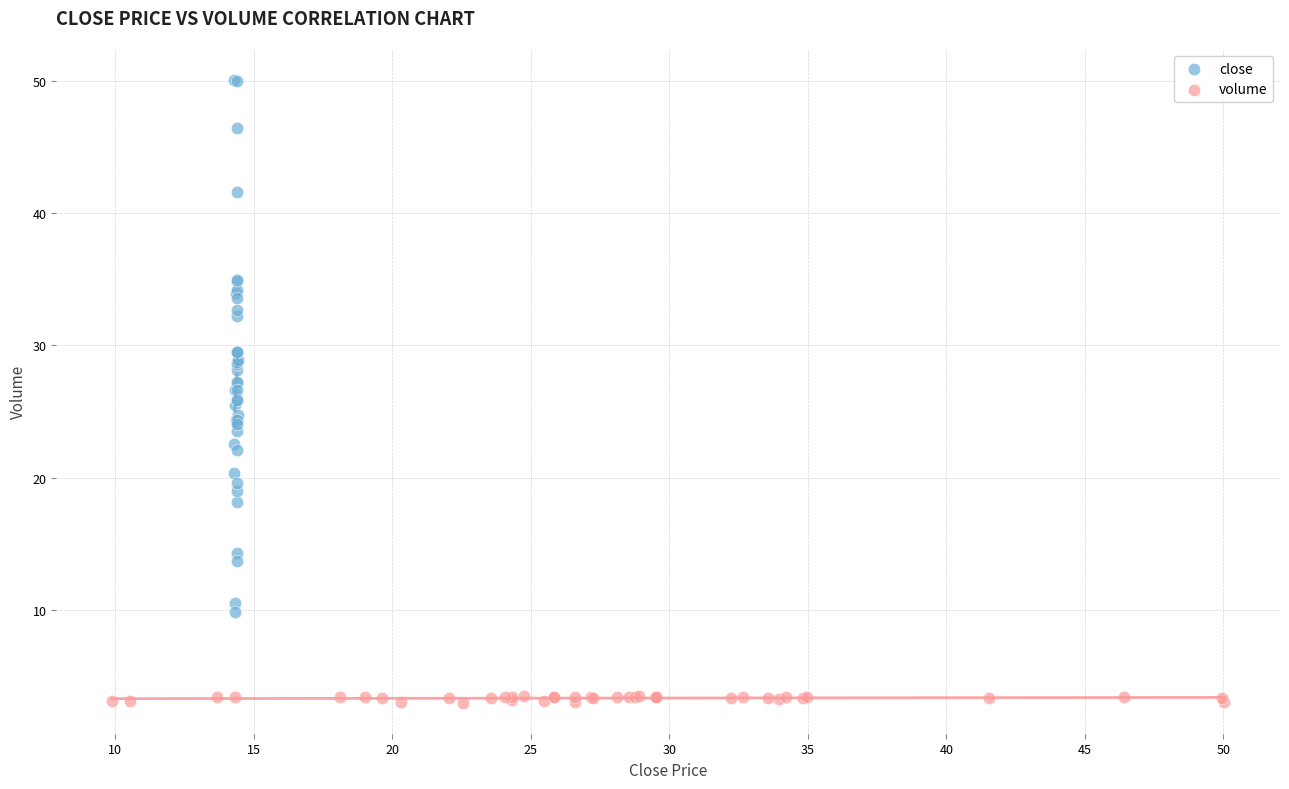

Which series has the widest spread of Y values?

close